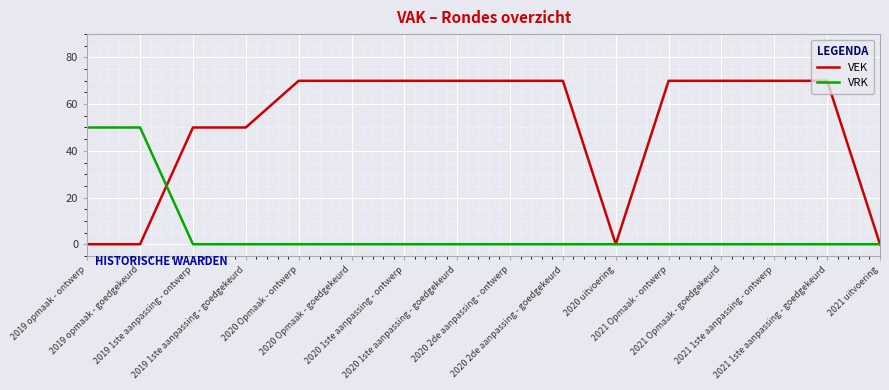

Which series has the widest spread of values?

VEK